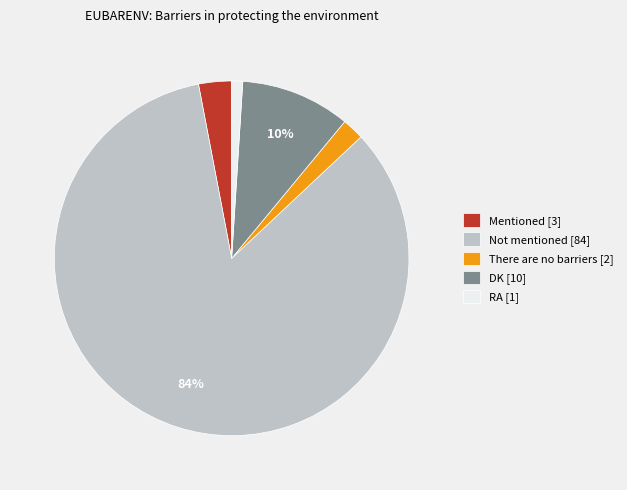

Between There are no barriers and Mentioned, which is larger?

Mentioned